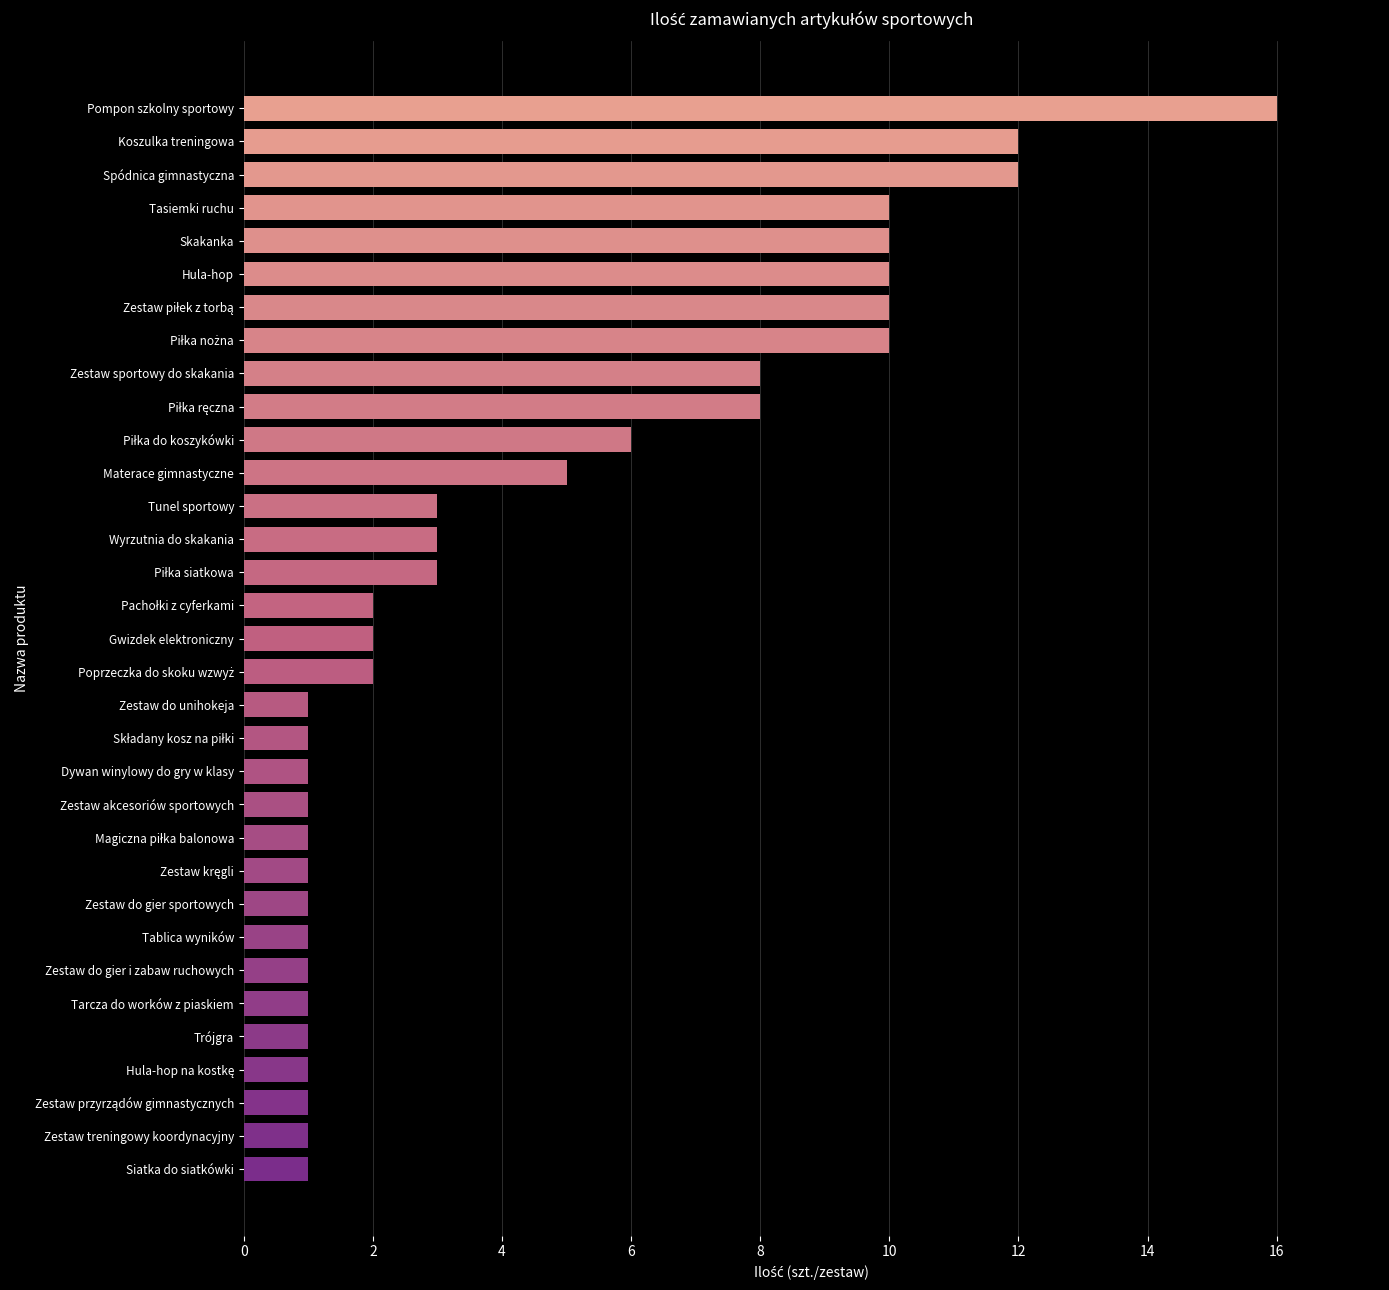

The chart shows a value of 10 at Tasiemki ruchu. True or false?

True